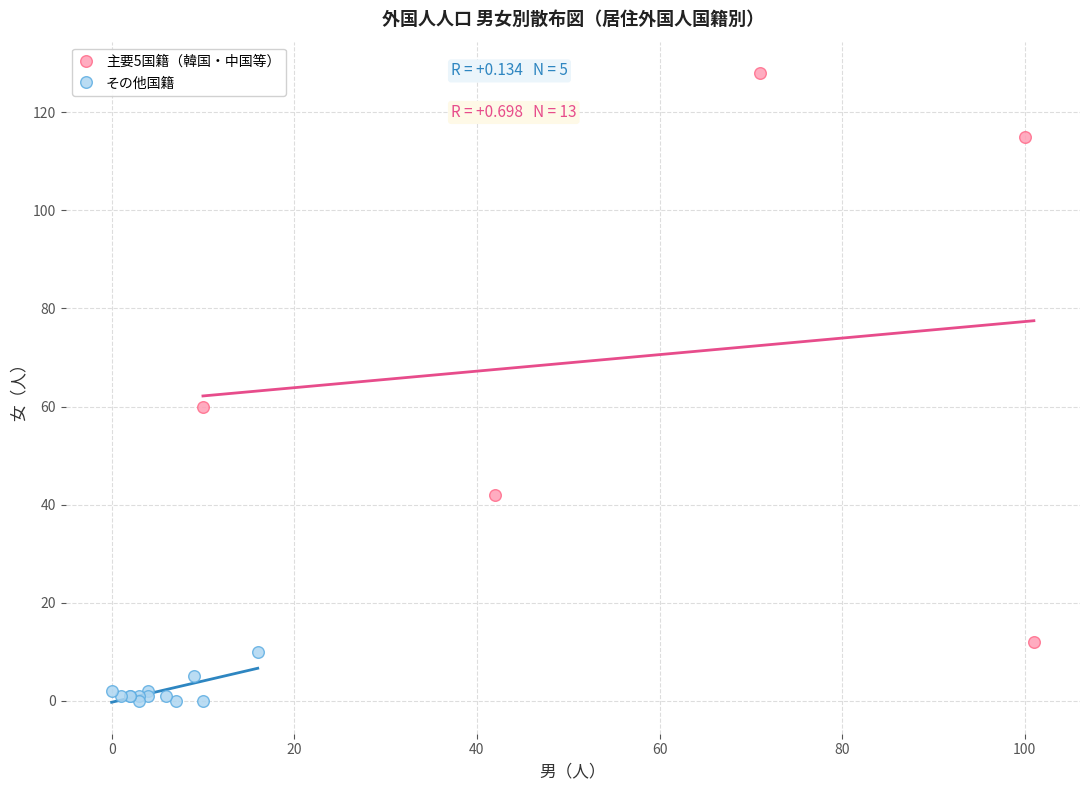

Which series contains the lowest Y value?

その他国籍